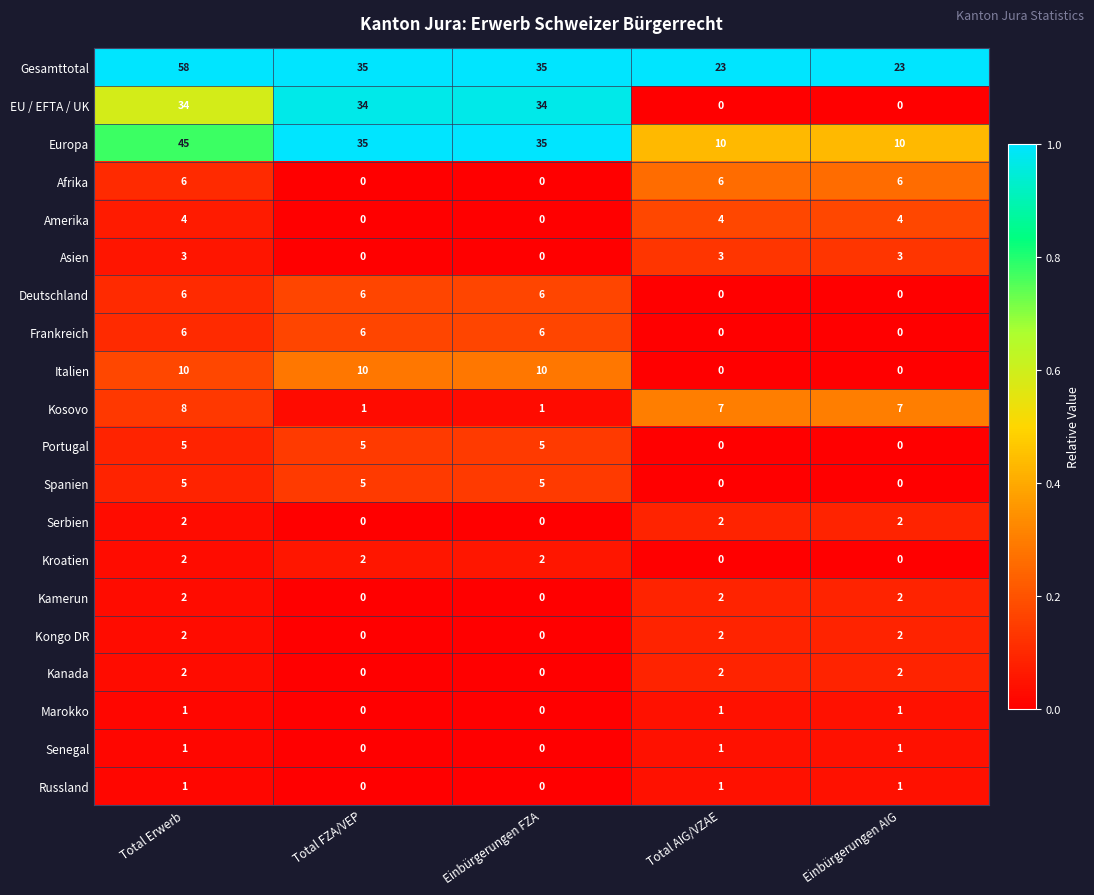

How many data points does each series have?

5